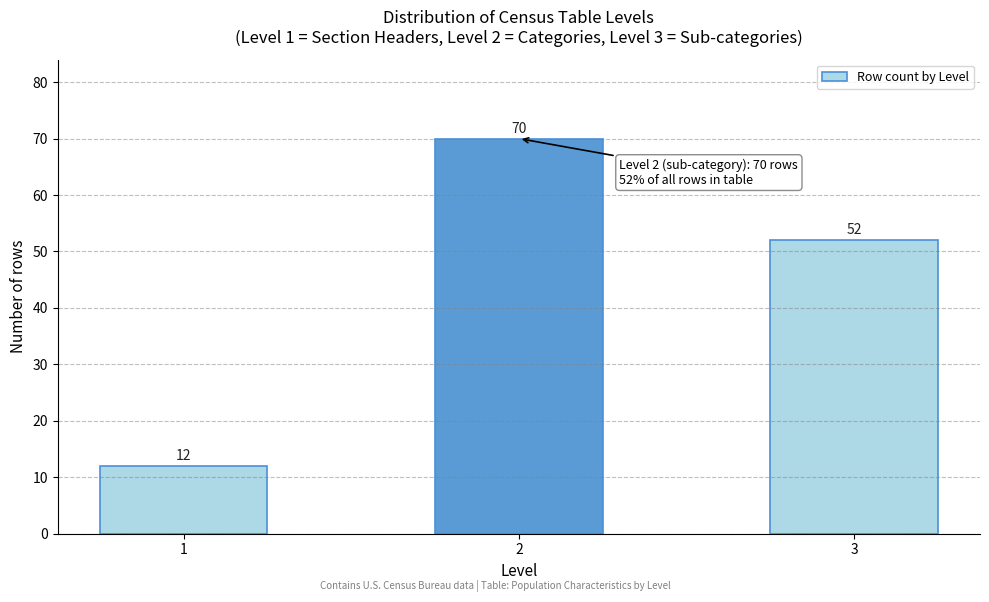

Reading right to left, extract all data points from this chart.

3=52	2=70	1=12